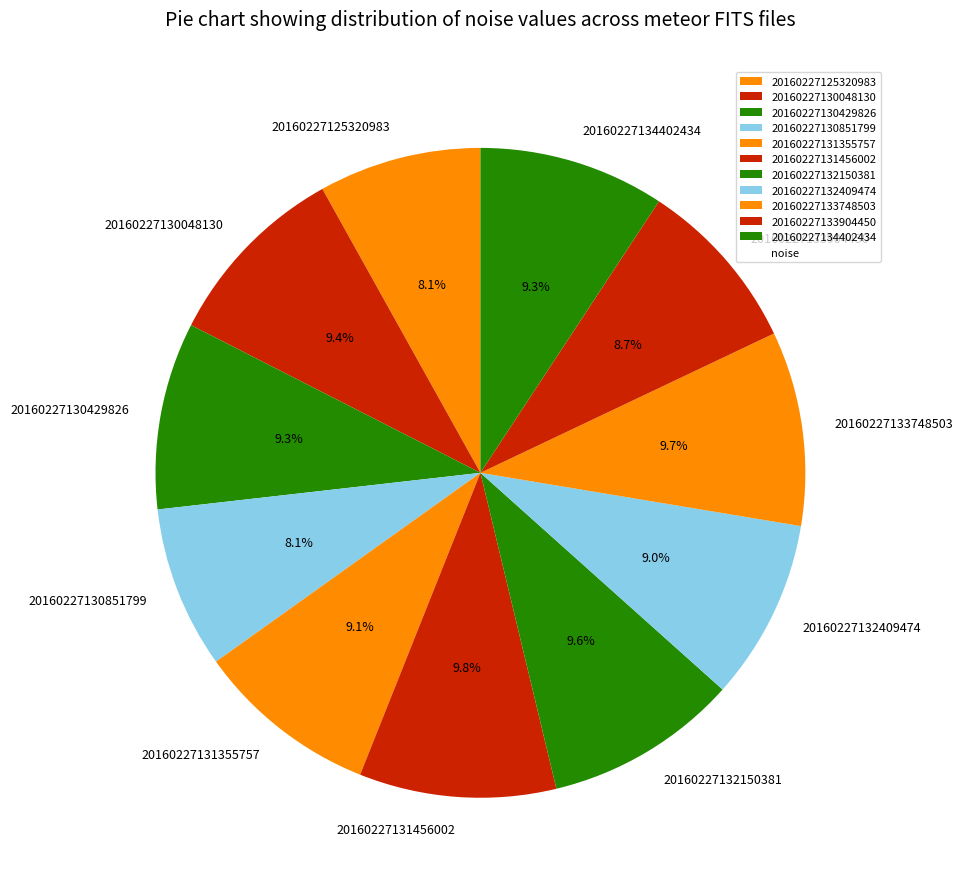

True or false: 20160227132409474 accounts for 22% of the total.

False